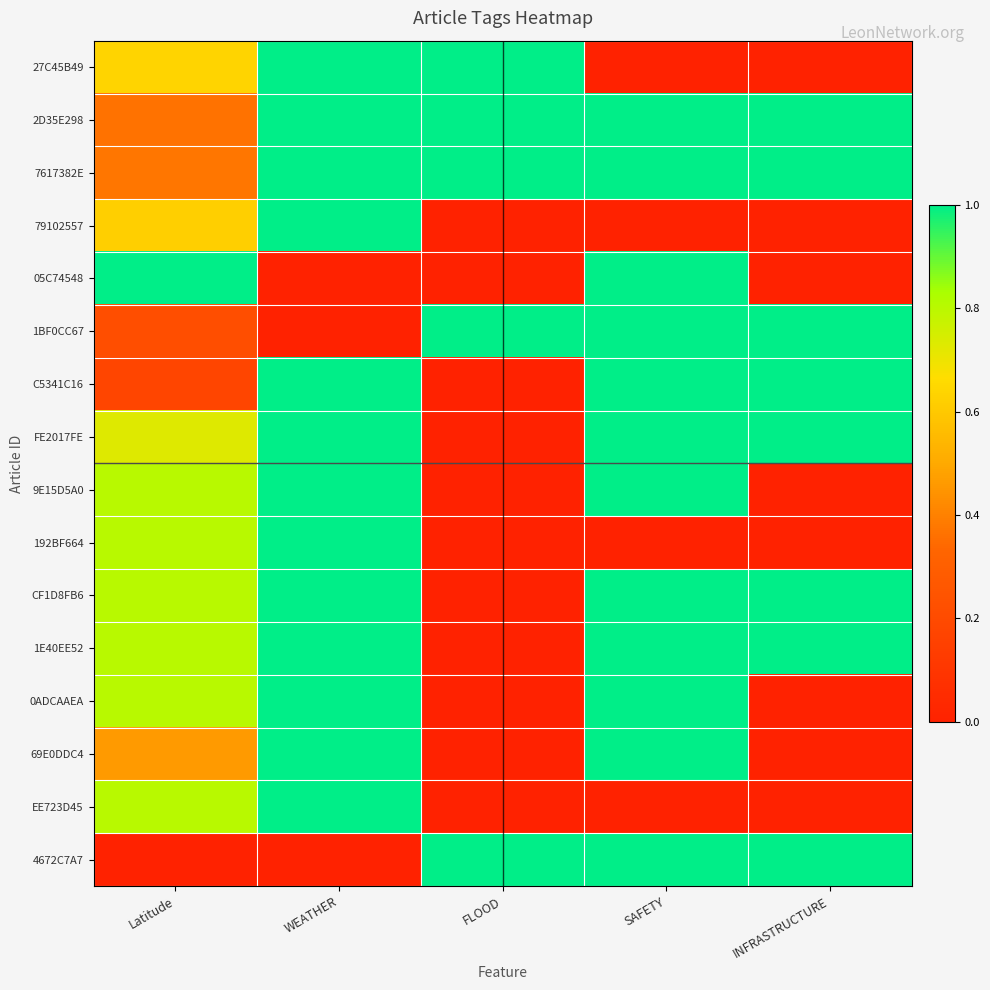

Reading right to left, transcribe all the data shown in this chart.

27C45B49: INFRASTRUCTURE=0.0	SAFETY=0.0	FLOOD=1.0	WEATHER=1.0	Latitude=0.6
2D35E298: INFRASTRUCTURE=1.0	SAFETY=1.0	FLOOD=1.0	WEATHER=1.0	Latitude=0.4
7617382E: INFRASTRUCTURE=1.0	SAFETY=1.0	FLOOD=1.0	WEATHER=1.0	Latitude=0.4
79102557: INFRASTRUCTURE=0.0	SAFETY=0.0	FLOOD=0.0	WEATHER=1.0	Latitude=0.6
05C74548: INFRASTRUCTURE=0.0	SAFETY=1.0	FLOOD=0.0	WEATHER=0.0	Latitude=1.0
1BF0CC67: INFRASTRUCTURE=1.0	SAFETY=1.0	FLOOD=1.0	WEATHER=0.0	Latitude=0.2
C5341C16: INFRASTRUCTURE=1.0	SAFETY=1.0	FLOOD=0.0	WEATHER=1.0	Latitude=0.2
FE2017FE: INFRASTRUCTURE=1.0	SAFETY=1.0	FLOOD=0.0	WEATHER=1.0	Latitude=0.7
9E15D5A0: INFRASTRUCTURE=0.0	SAFETY=1.0	FLOOD=0.0	WEATHER=1.0	Latitude=0.8
192BF664: INFRASTRUCTURE=0.0	SAFETY=0.0	FLOOD=0.0	WEATHER=1.0	Latitude=0.8
CF1D8FB6: INFRASTRUCTURE=1.0	SAFETY=1.0	FLOOD=0.0	WEATHER=1.0	Latitude=0.8
1E40EE52: INFRASTRUCTURE=1.0	SAFETY=1.0	FLOOD=0.0	WEATHER=1.0	Latitude=0.8
0ADCAAEA: INFRASTRUCTURE=0.0	SAFETY=1.0	FLOOD=0.0	WEATHER=1.0	Latitude=0.8
69E0DDC4: INFRASTRUCTURE=0.0	SAFETY=1.0	FLOOD=0.0	WEATHER=1.0	Latitude=0.5
EE723D45: INFRASTRUCTURE=0.0	SAFETY=0.0	FLOOD=0.0	WEATHER=1.0	Latitude=0.8
4672C7A7: INFRASTRUCTURE=1.0	SAFETY=1.0	FLOOD=1.0	WEATHER=0.0	Latitude=0.0